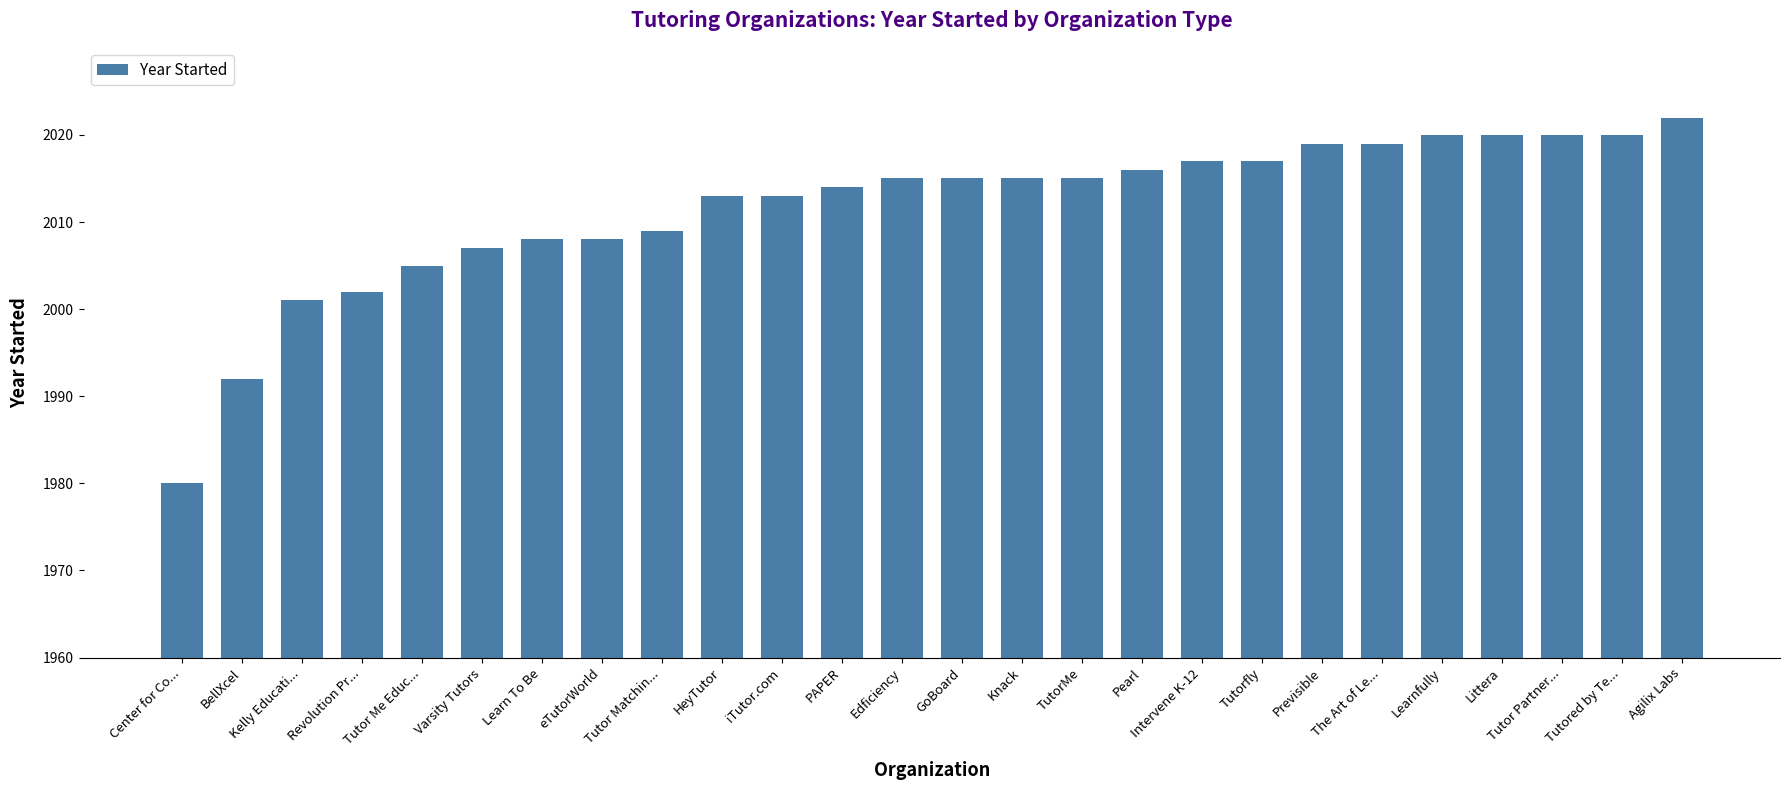

Count the number of categories in the chart.

26